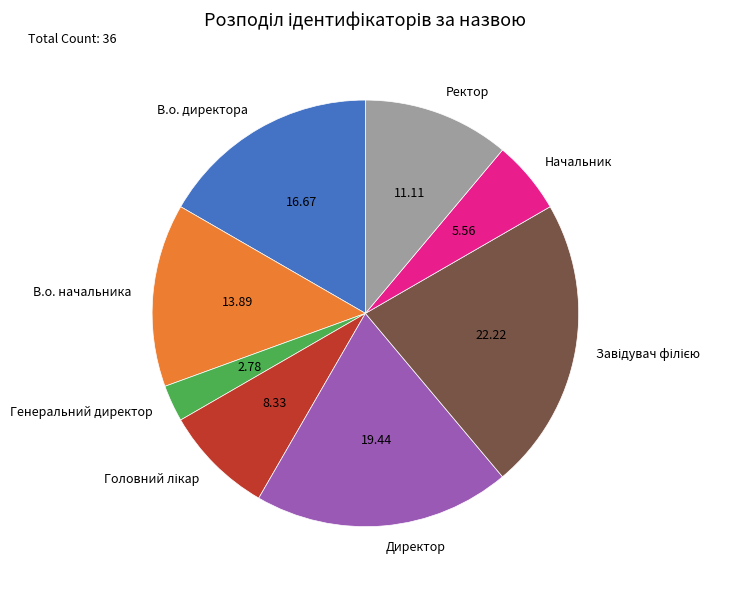

Do В.о. начальника and Директор together represent more than half of the pie?

No